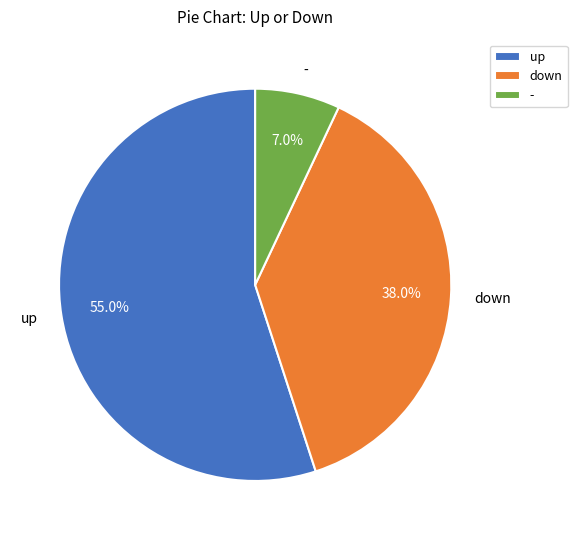

True or false: - accounts for 20% of the total.

False